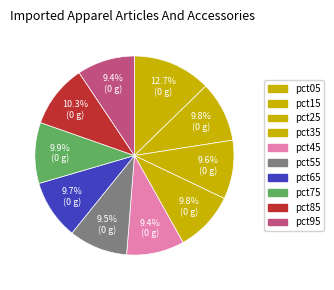

What percentage is the pct45 slice, to the nearest percent?

9%